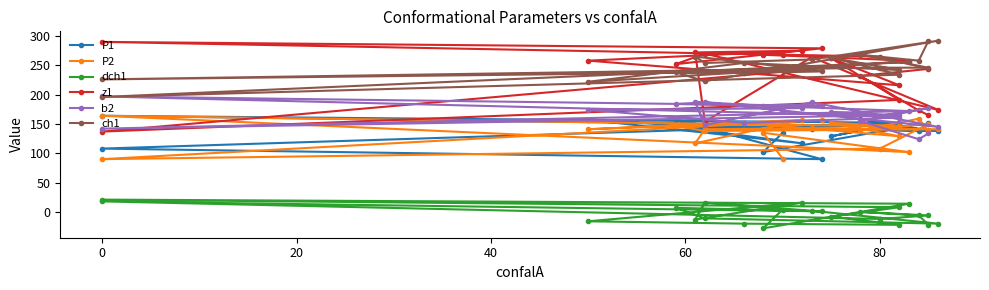

Does the chart display data point markers on the line(s)?

Yes